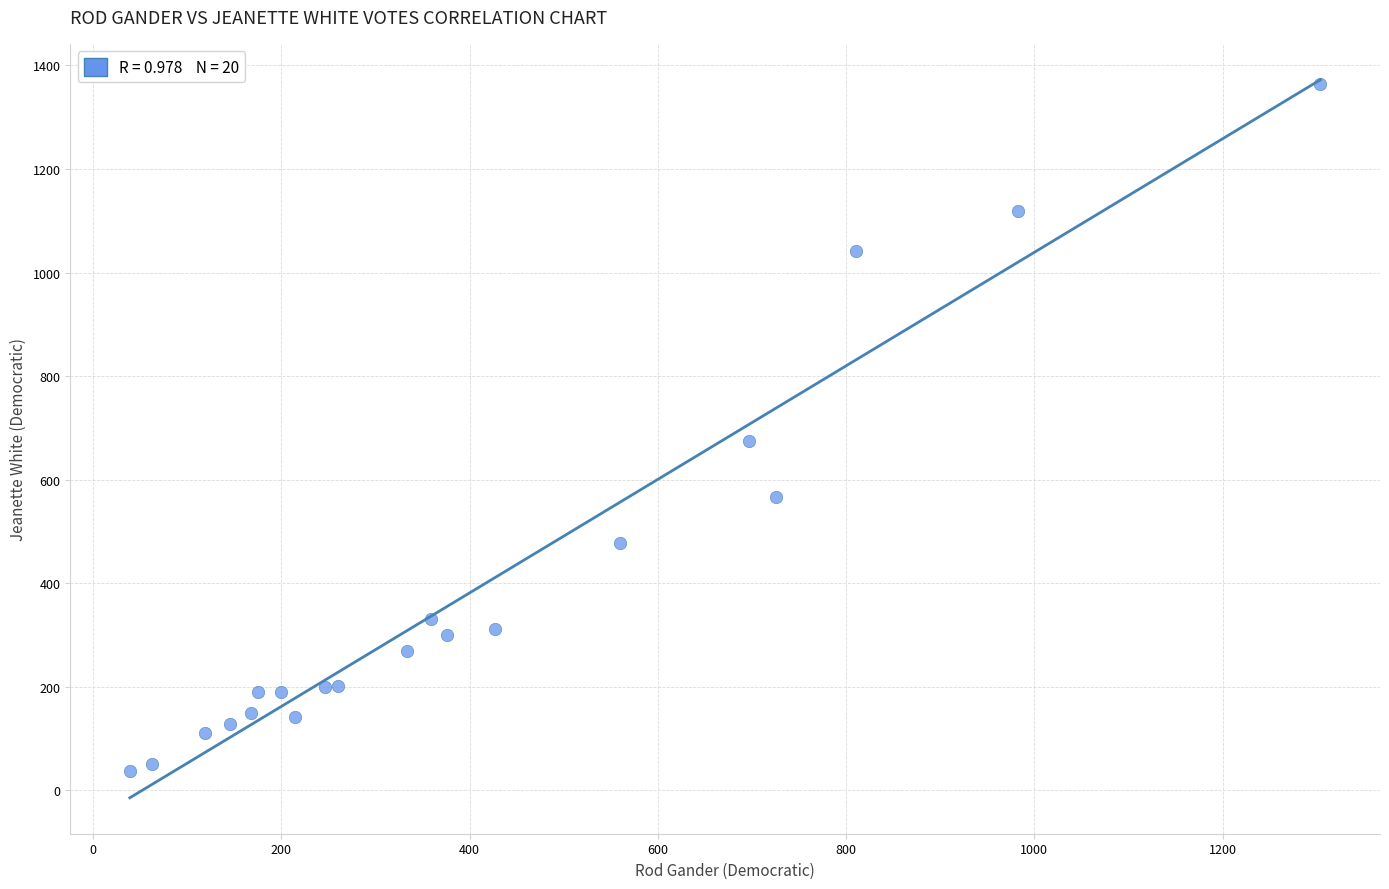

What is the range of Y values (max minus min)?

1328